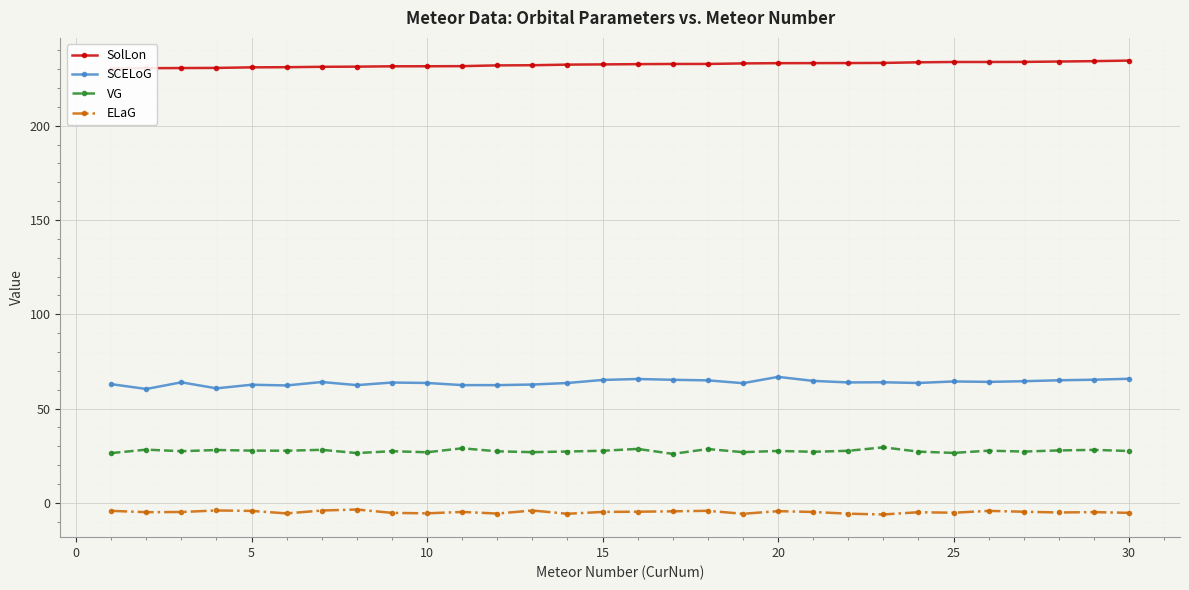

True or false: SolLon and ELaG cross at least once.

False